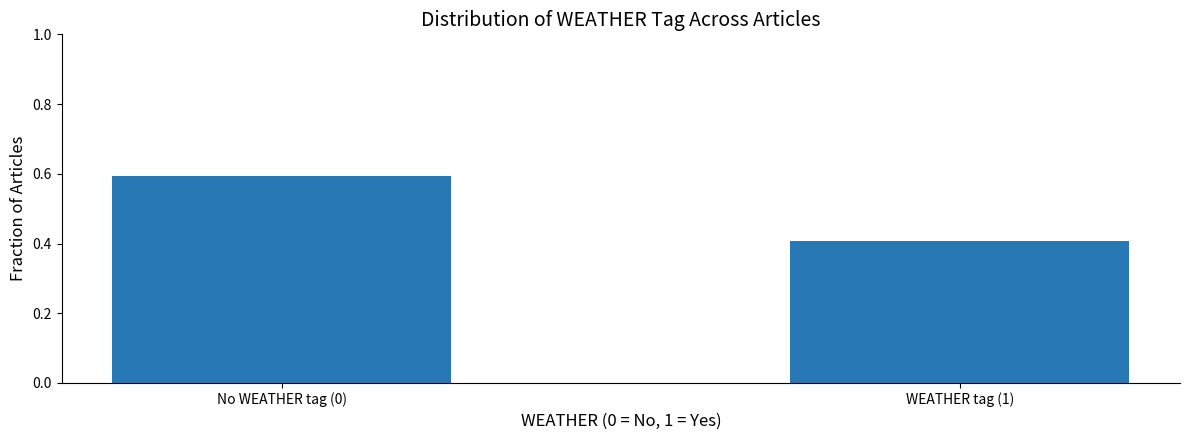

Reading right to left, what are all the values shown in this chart?

WEATHER tag (1)=0.4	No WEATHER tag (0)=0.6